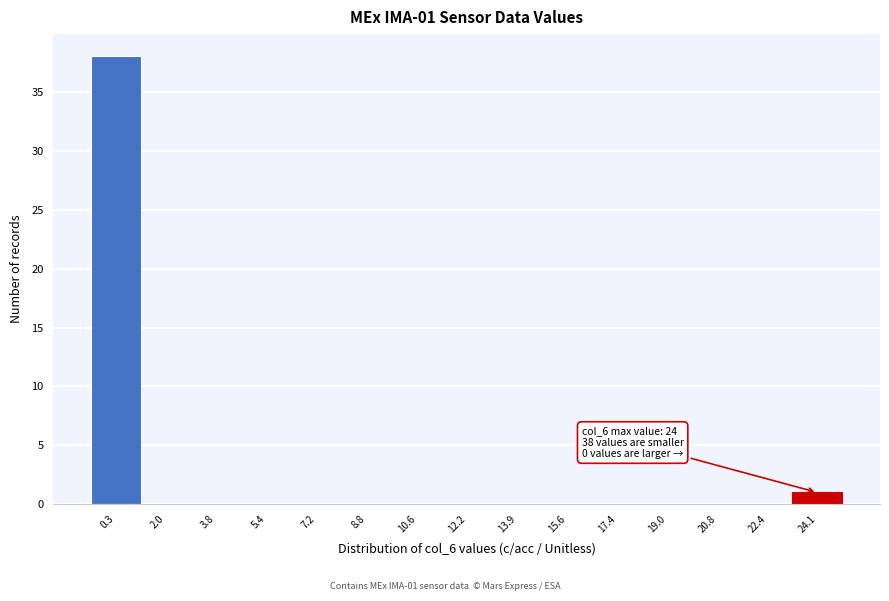

Over which range of the x-axis is the bar tallest?

-0.5 to 1.2